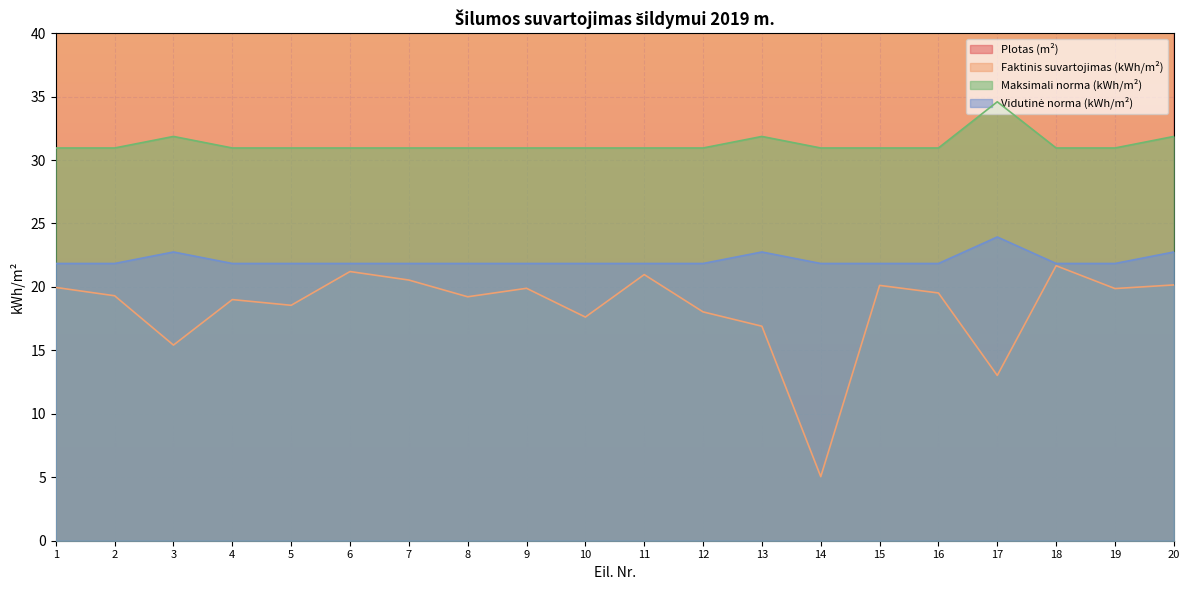

True or false: Plotas (m²) and Faktinis suvartojimas (kWh/m²) cross at least once.

False